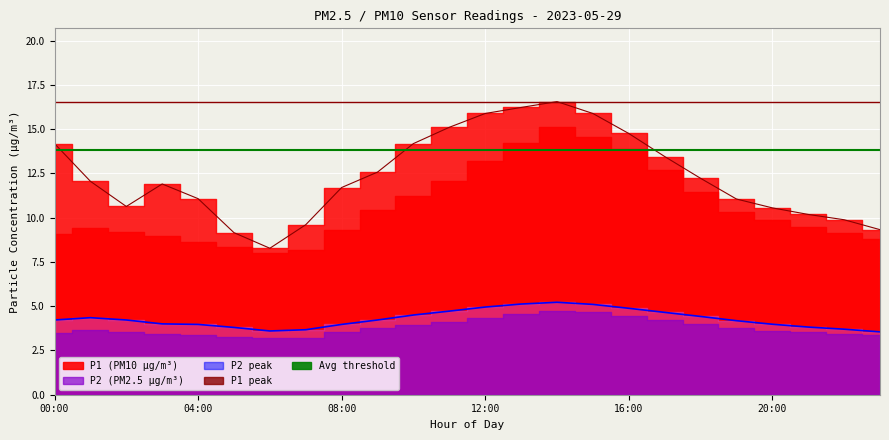

What is the difference between the second highest and minimum values in the P1_max series?

7.9